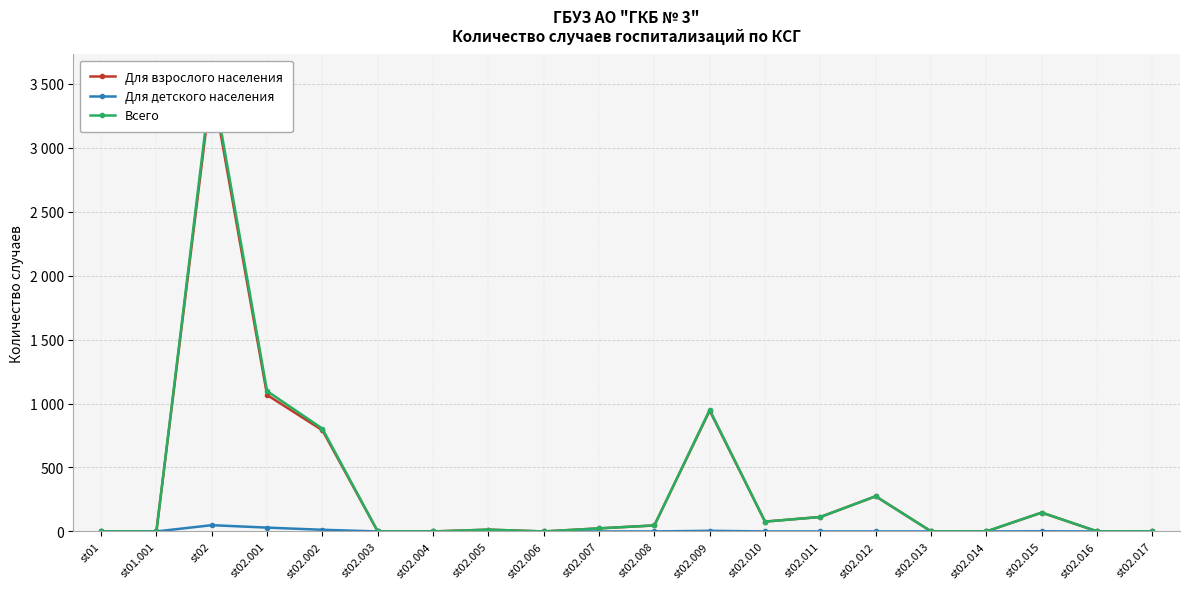

What is the label of the 17th point from the left?

st02.014